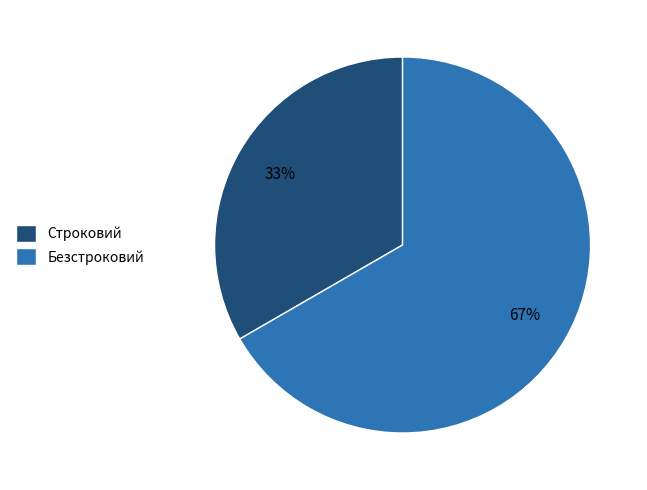

Is the sum of Безстроковий and Строковий greater than half?

Yes